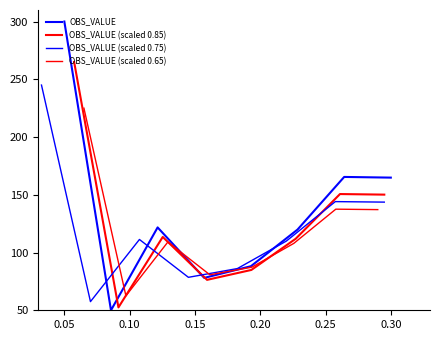

Rank the series by their average value, from lowest to highest.

OBS_VALUE (scaled 0.65), OBS_VALUE (scaled 0.75), OBS_VALUE (scaled 0.85), OBS_VALUE